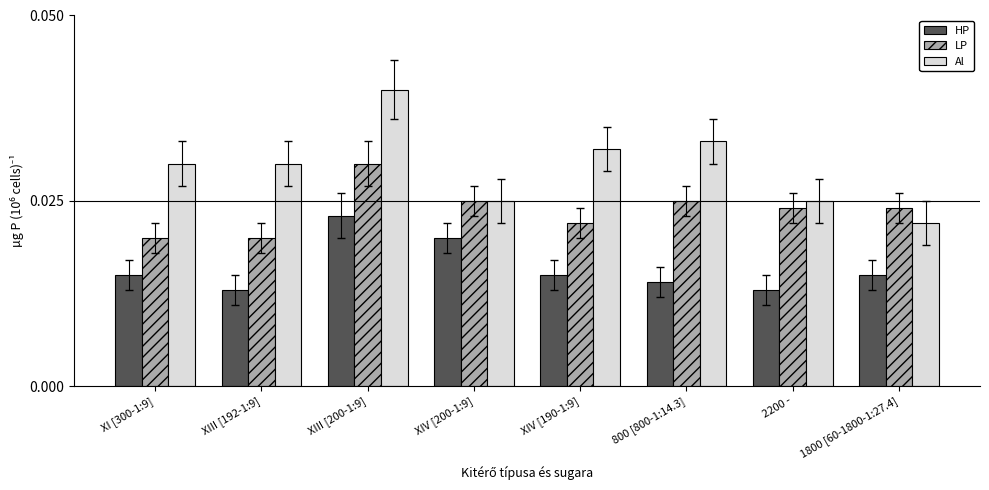

Is the value of LP at 1800 [60-1800-1:27.4] greater than the value of HP at 1800 [60-1800-1:27.4]?

Yes